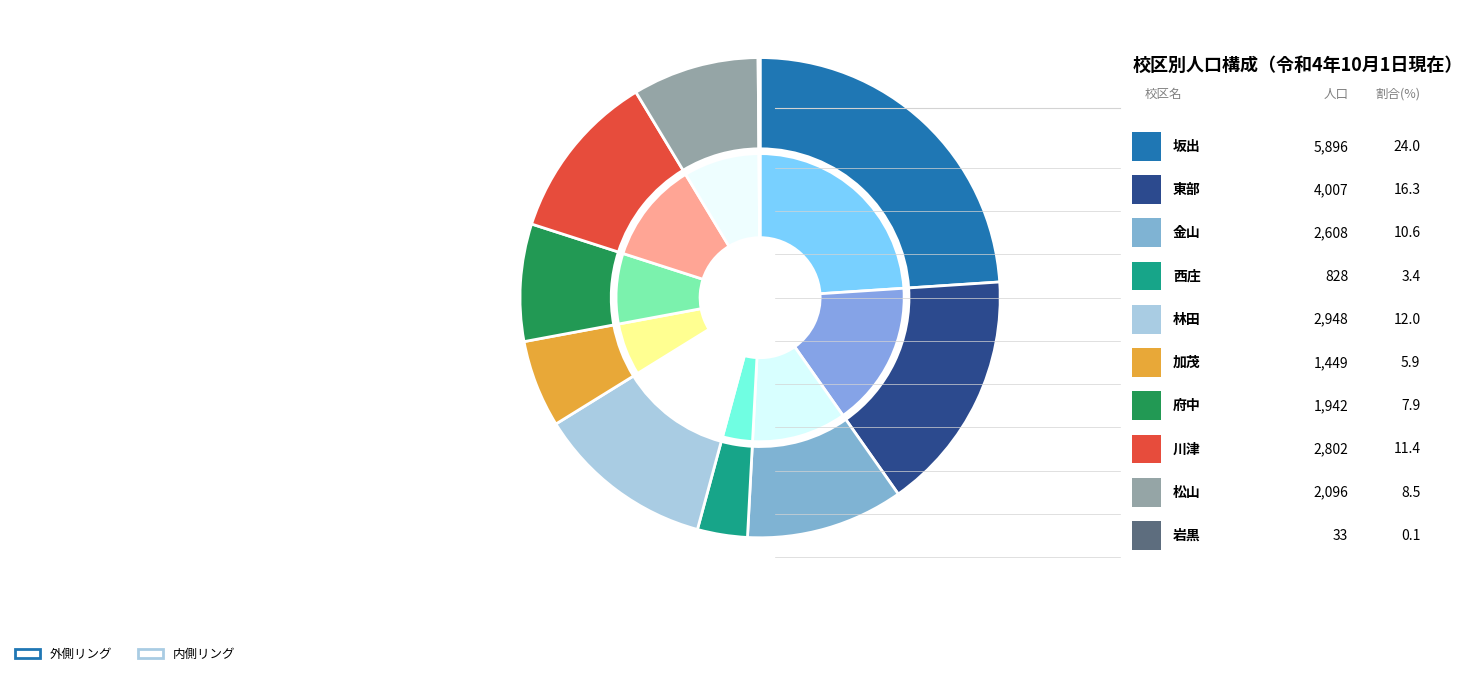

How much of the chart is everything except 東部?

83.7%